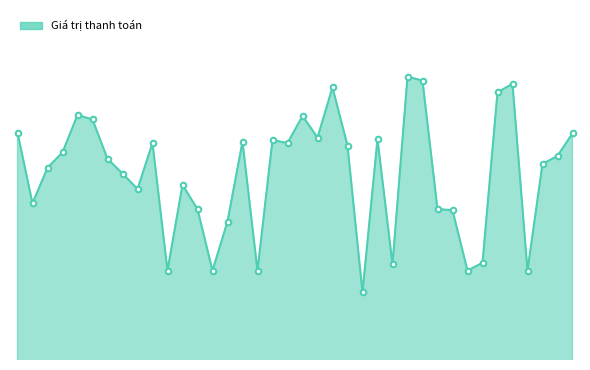

What is the value of the 19th point from the left?

3623500